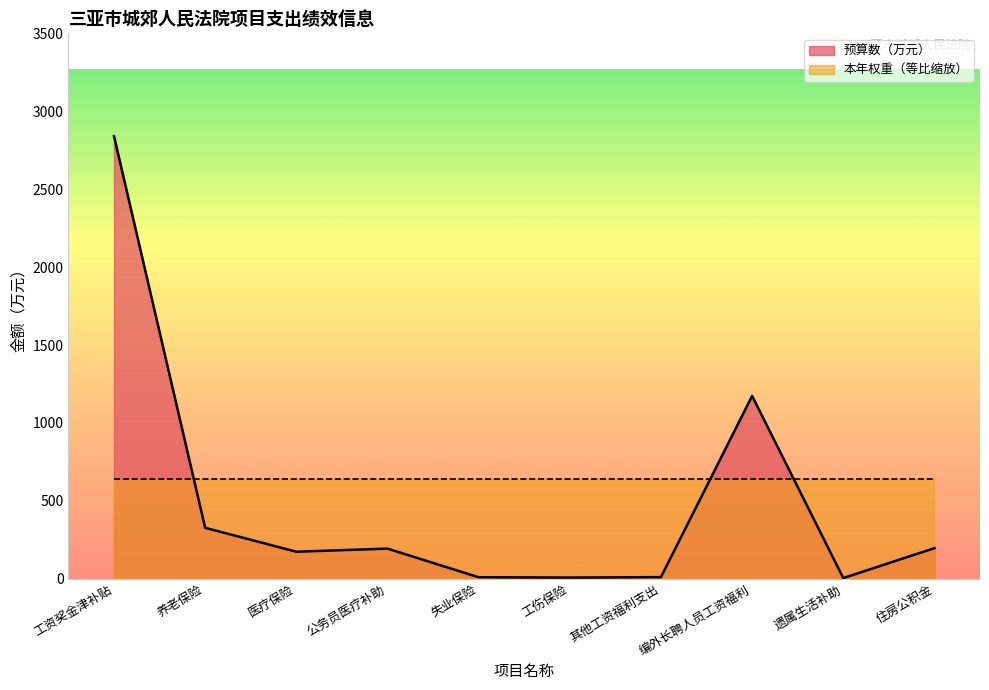

At which category does the data reach its first local peak?

公务员医疗补助